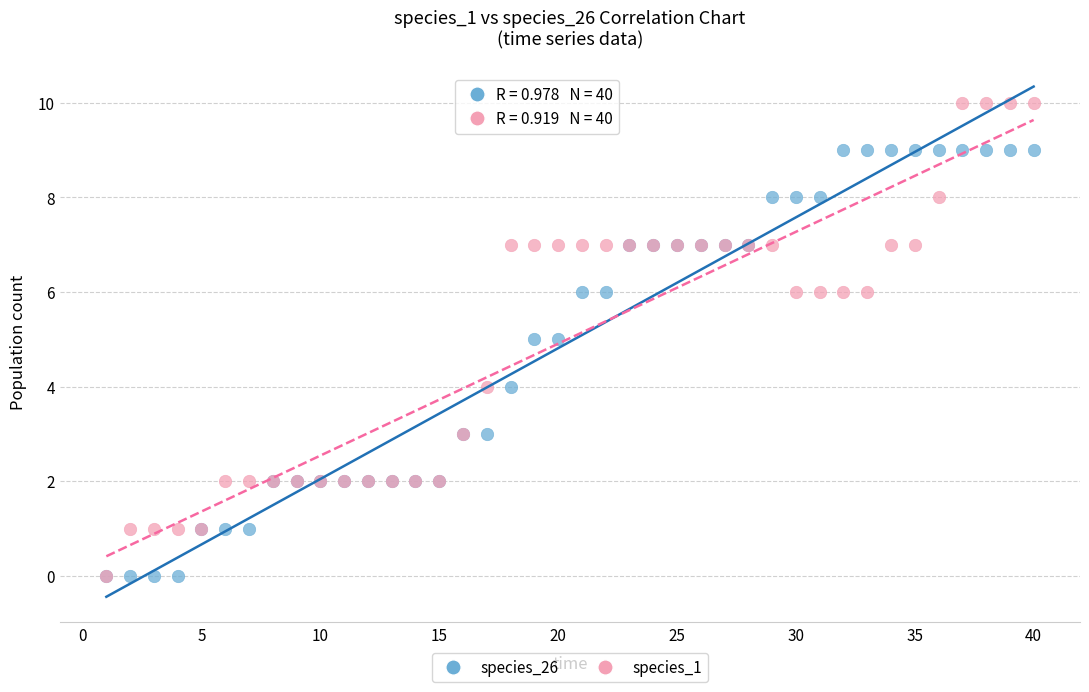

Which series reaches the maximum Y coordinate?

species_1